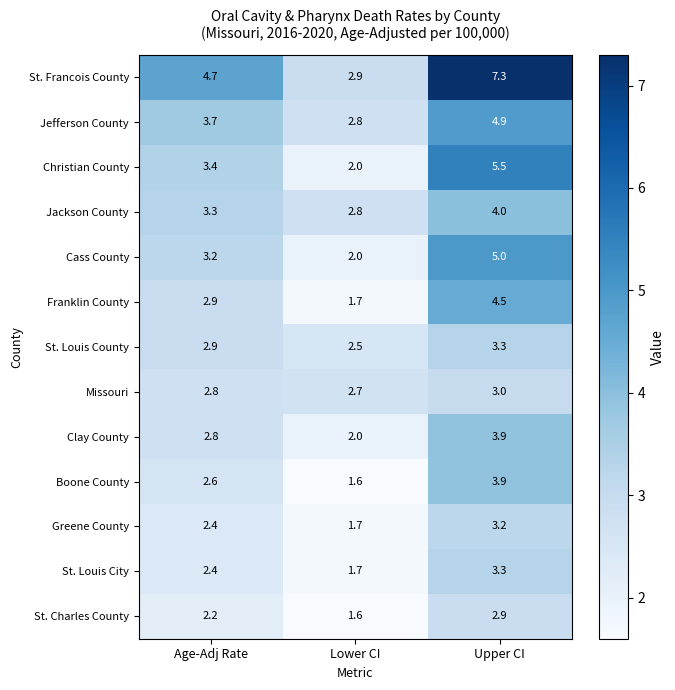

How many series are shown in this chart?

13